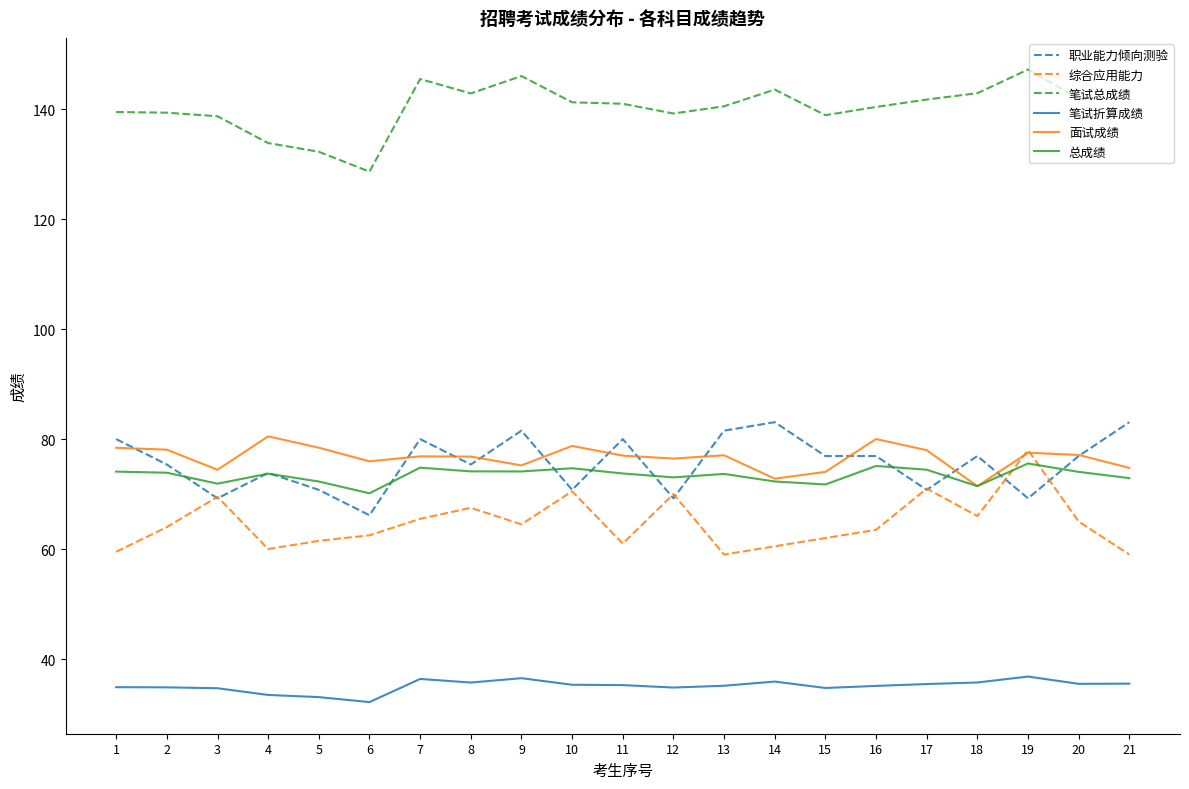

Is the value of 笔试折算成绩 at 17 greater than the value of 笔试总成绩 at 15?

No